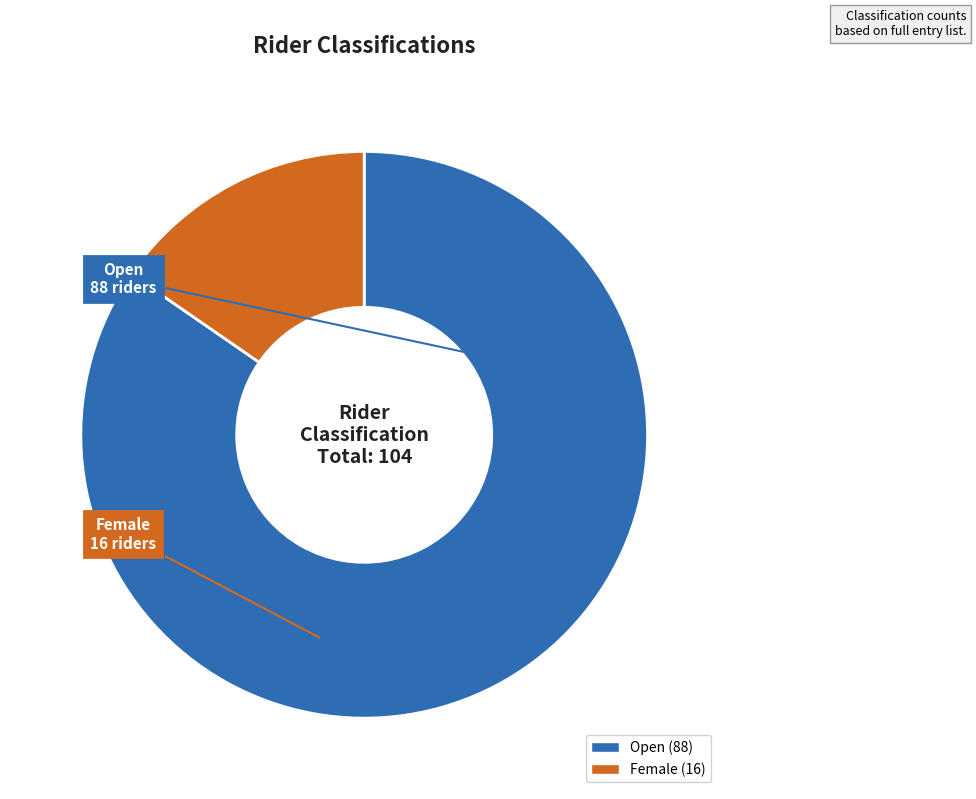

Rank the categories by value from highest to lowest.

Open, Female